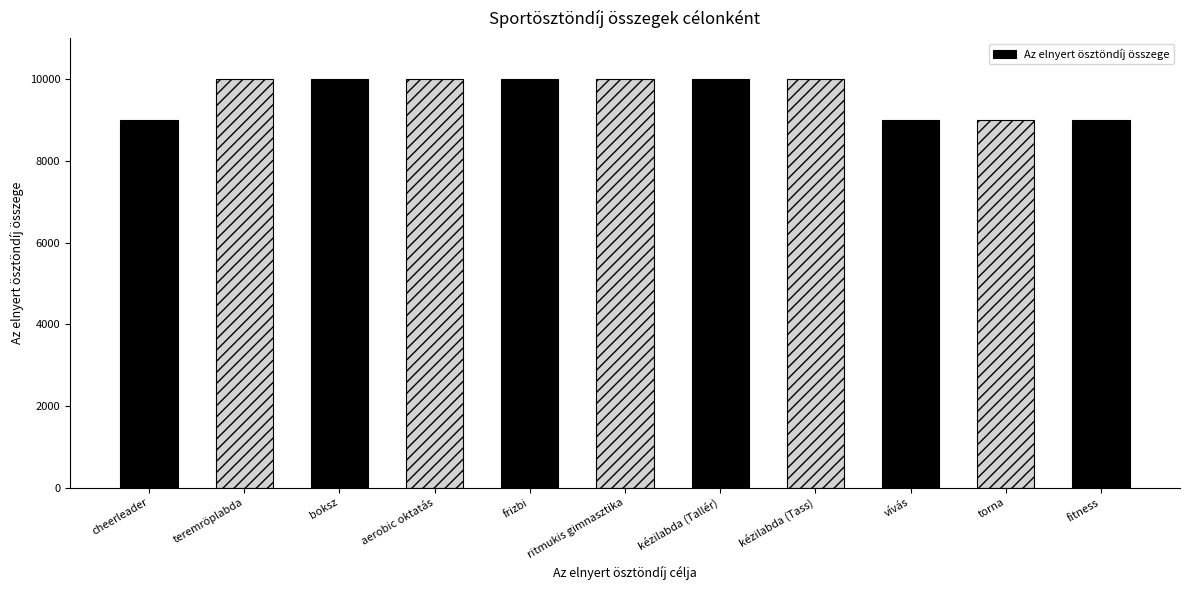

Reading right to left, transcribe all the data shown in this chart.

9000	9000	9000	10000	10000	10000	10000	10000	10000	10000	9000